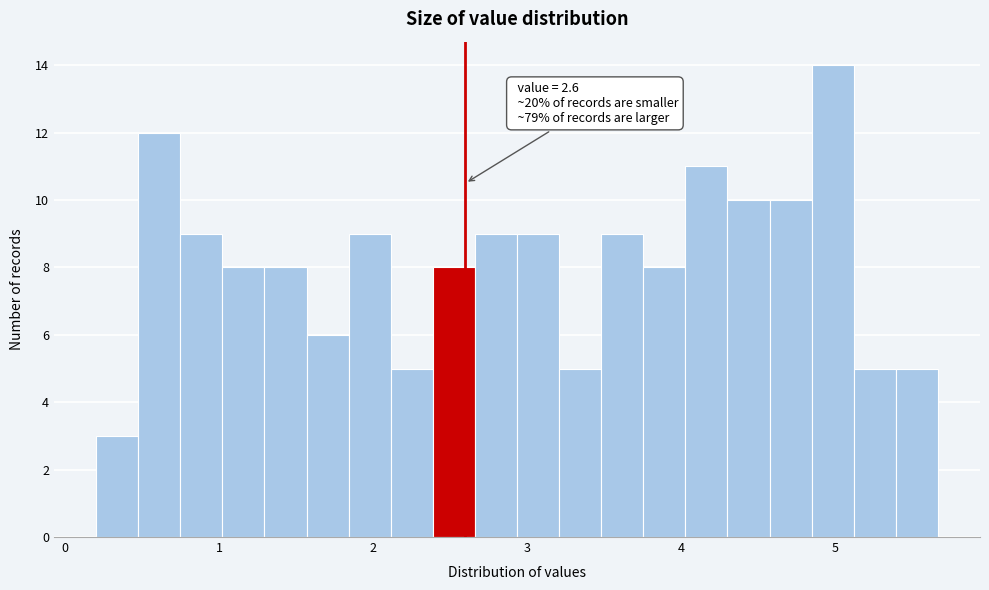

Around what value on the x-axis is the tallest bar? Give the approximate position of its centre, as read against the axis.

5.0